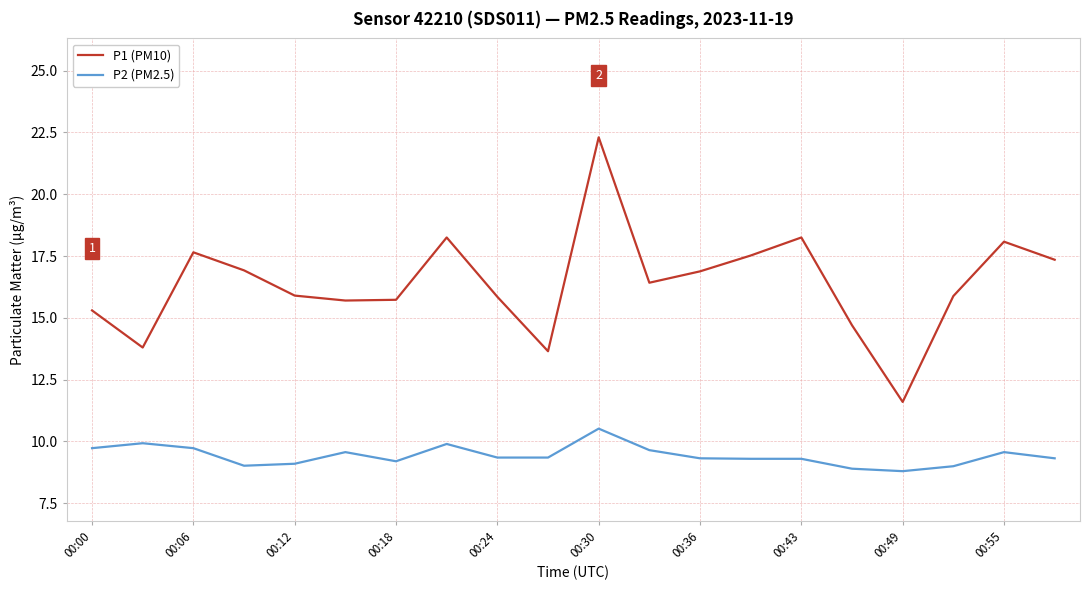

What is the average value of the P2 (PM2.5) series?

9.4